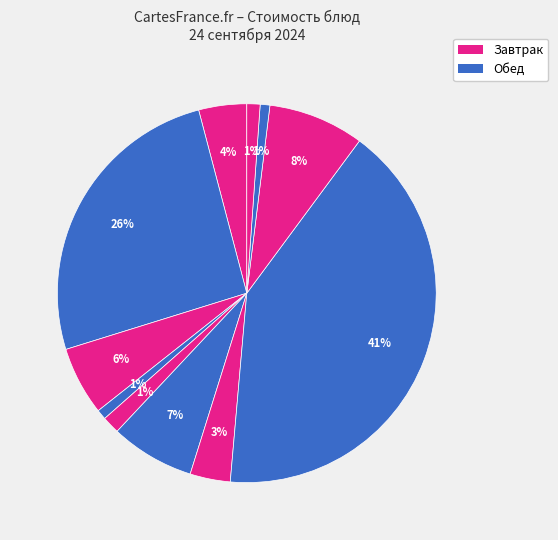

How many segments does this pie chart have?

11